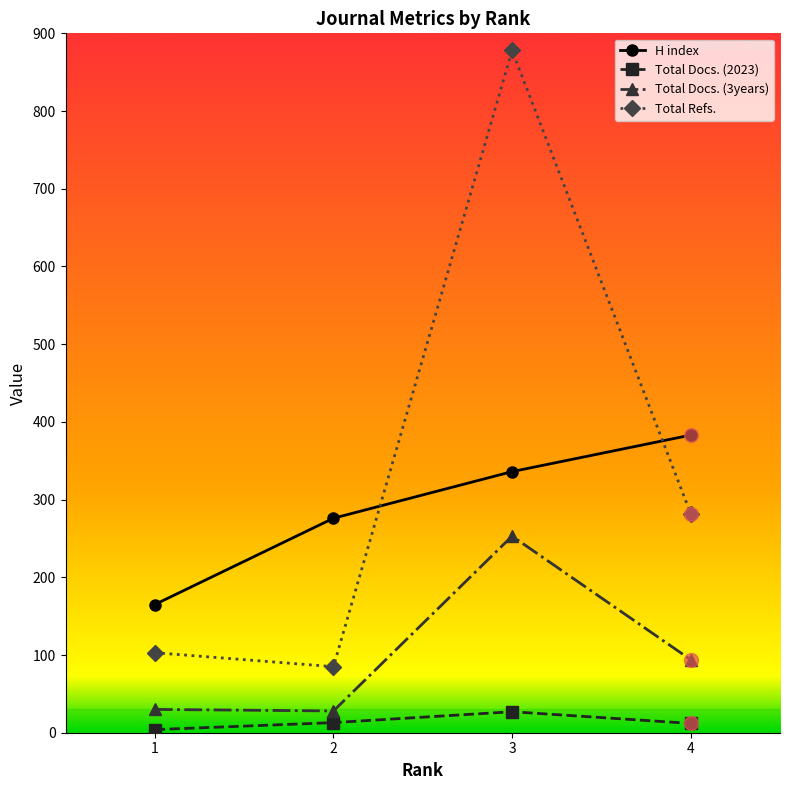

Rank the series at 3 from lowest to highest value.

Total Docs. (2023), Total Docs. (3years), H index, Total Refs.